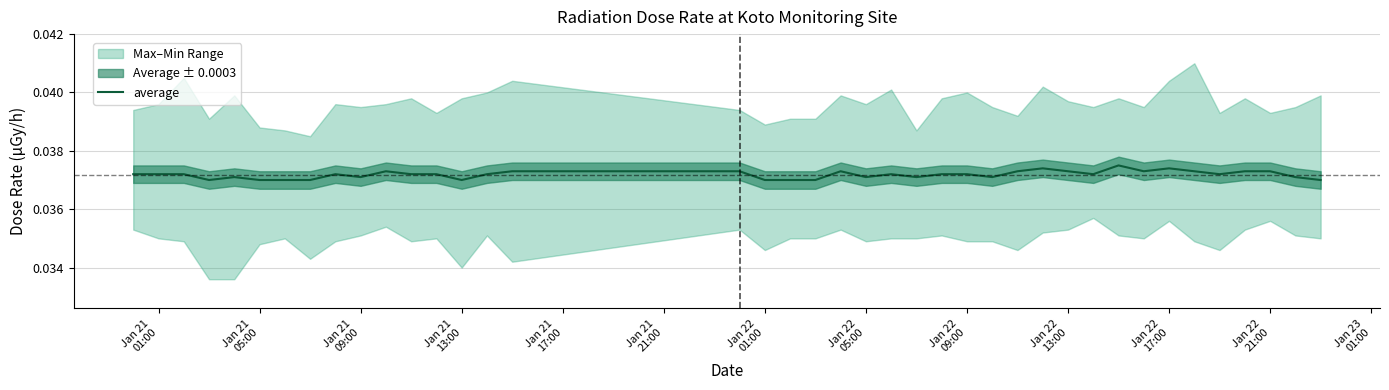

True or false: there are more than 1 points higher than both neighbors.

True